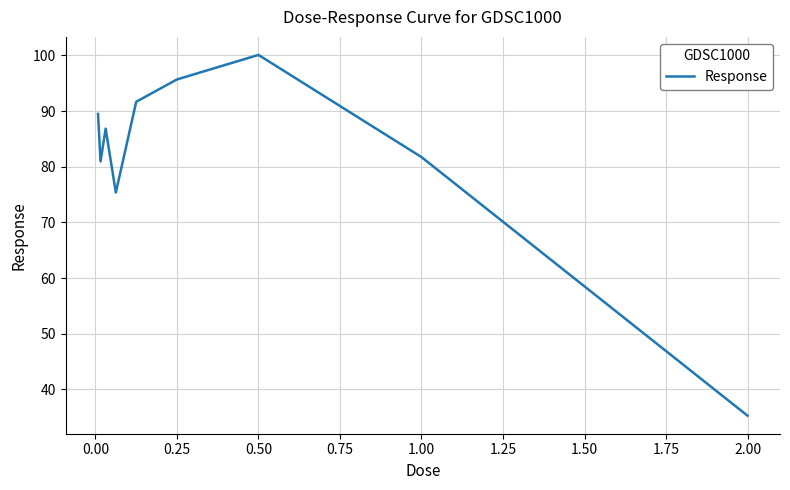

What is the sum of all values?

737.0